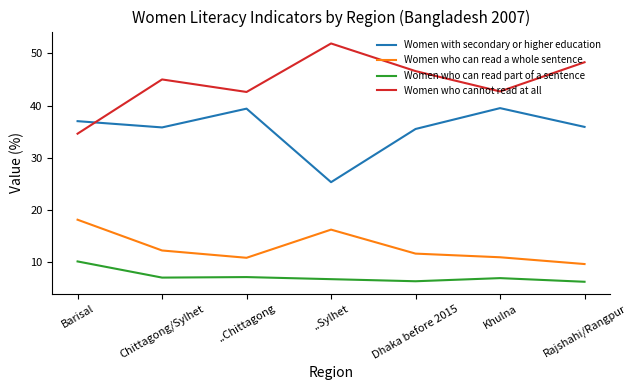

The Women who can read part of a sentence series shows 9.0 at Khulna. True or false?

False